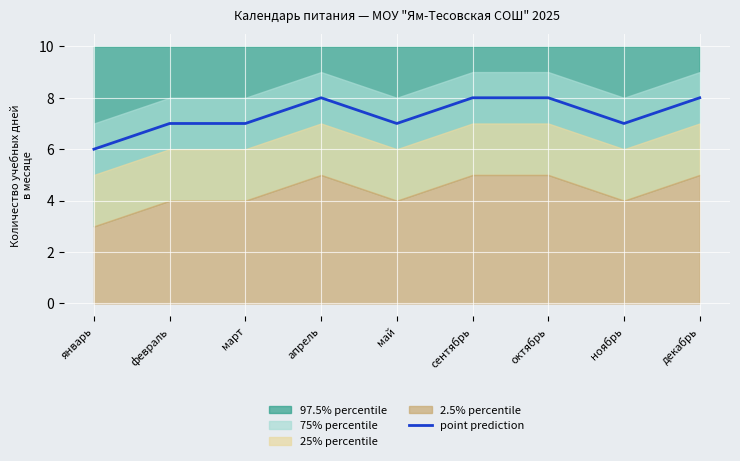

Where is the first local minimum?

май